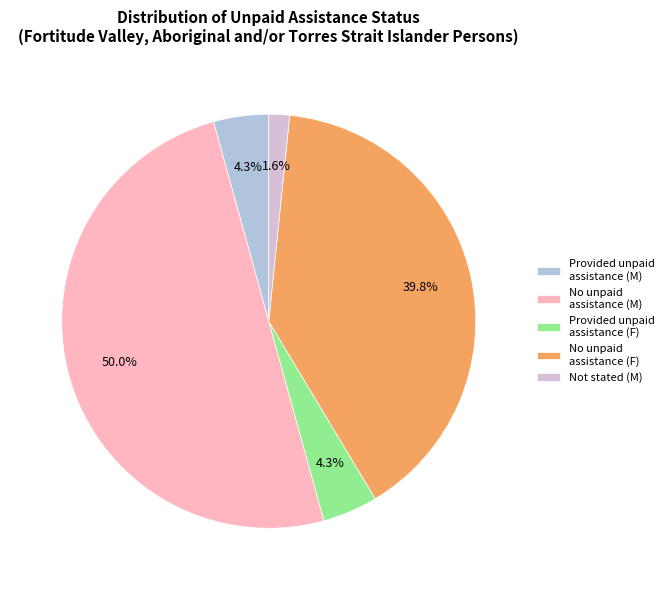

What percentage is NOT represented by Not stated (M)?

98.4%